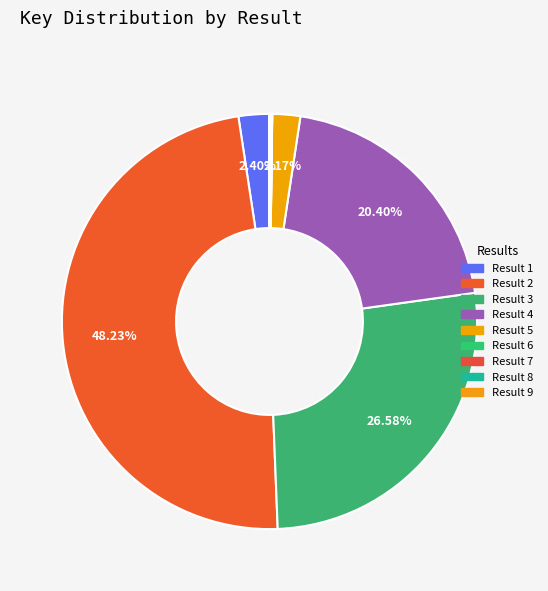

Count the number of slices in the pie.

9